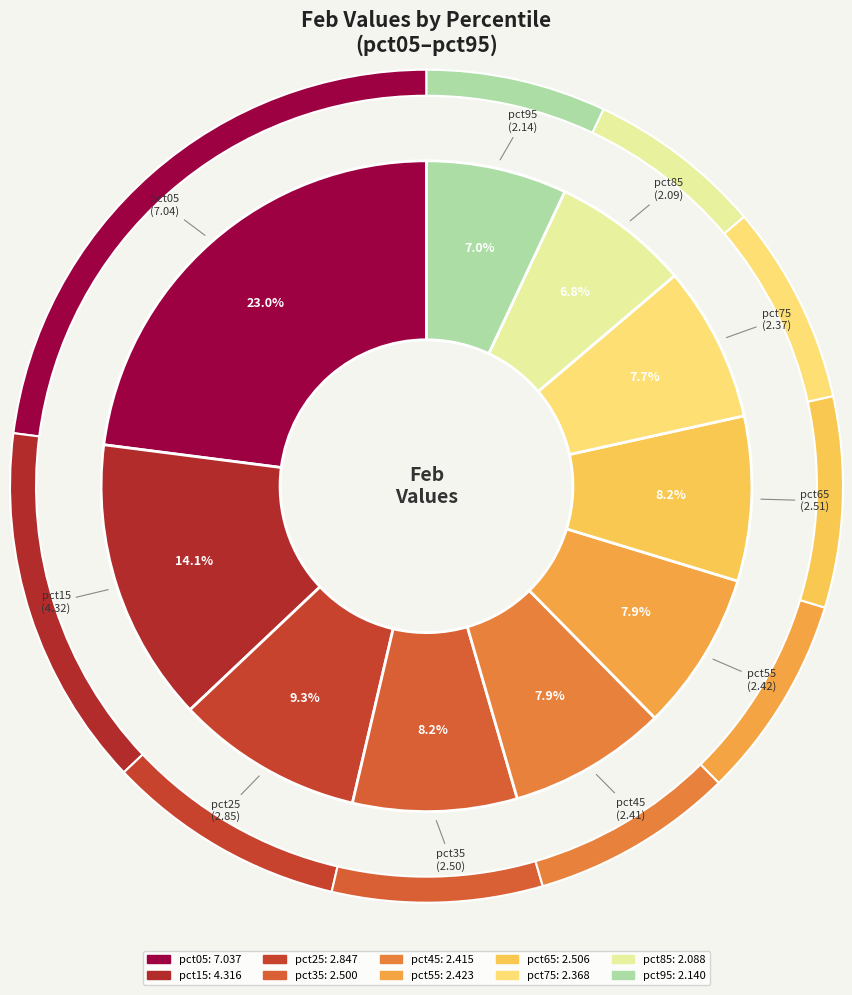

How many slices are in this pie chart?

10